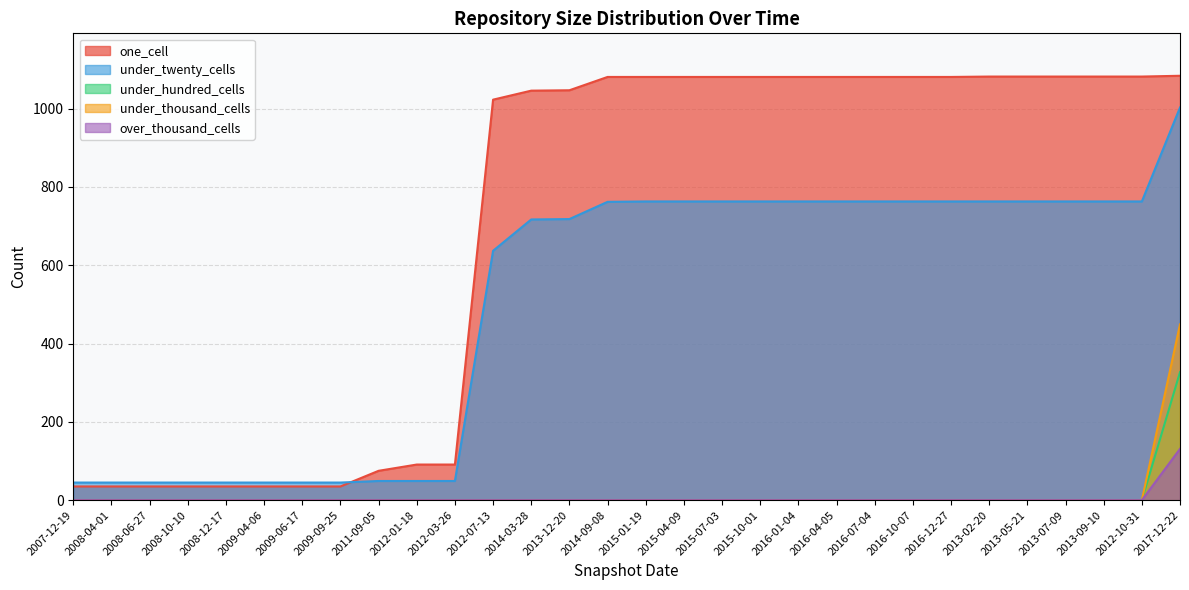

What is the label of the 17th point from the right?

2013-12-20